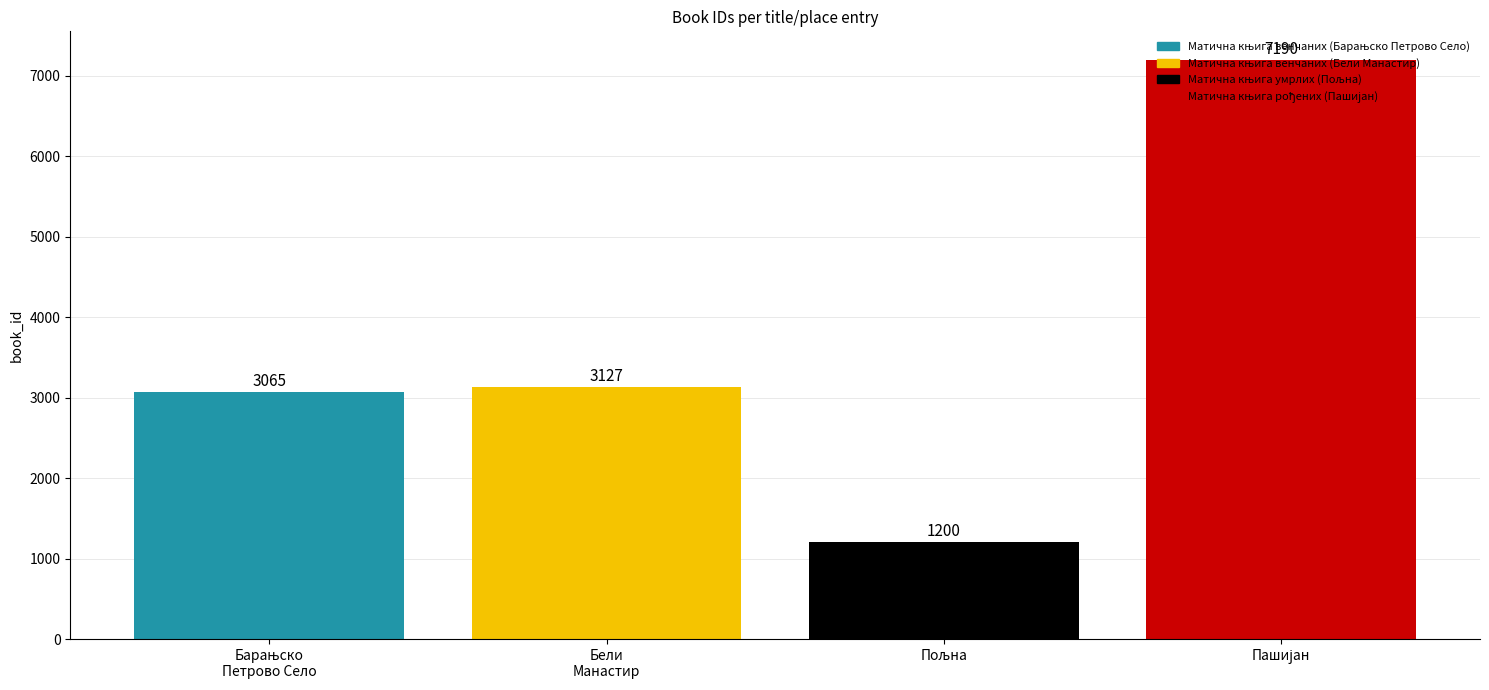

What is the difference between the maximum and second lowest values?

4125